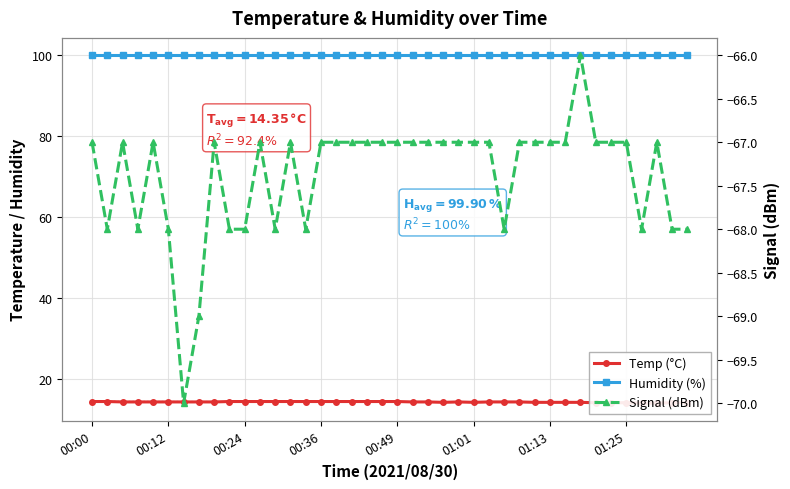

List the series in order of their peak value, highest first.

Humidity (%), Temp (°C), Signal (dBm)